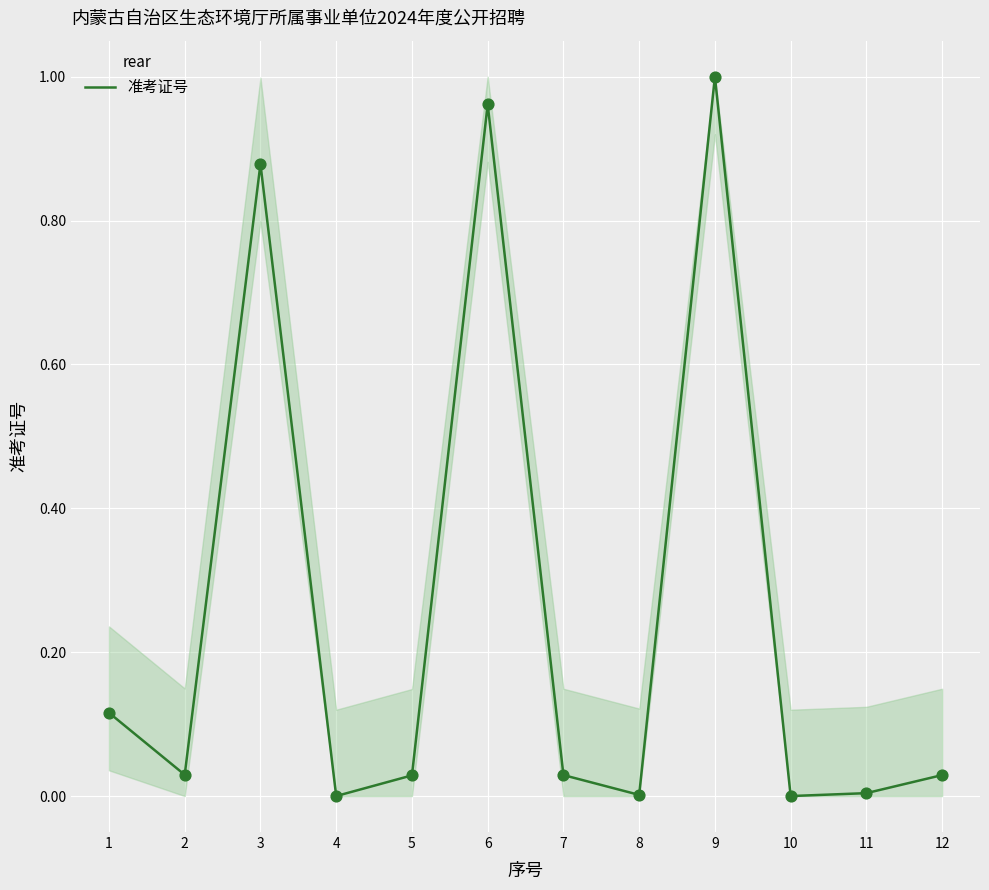

What is the change in value from 3 to 11?

-0.9